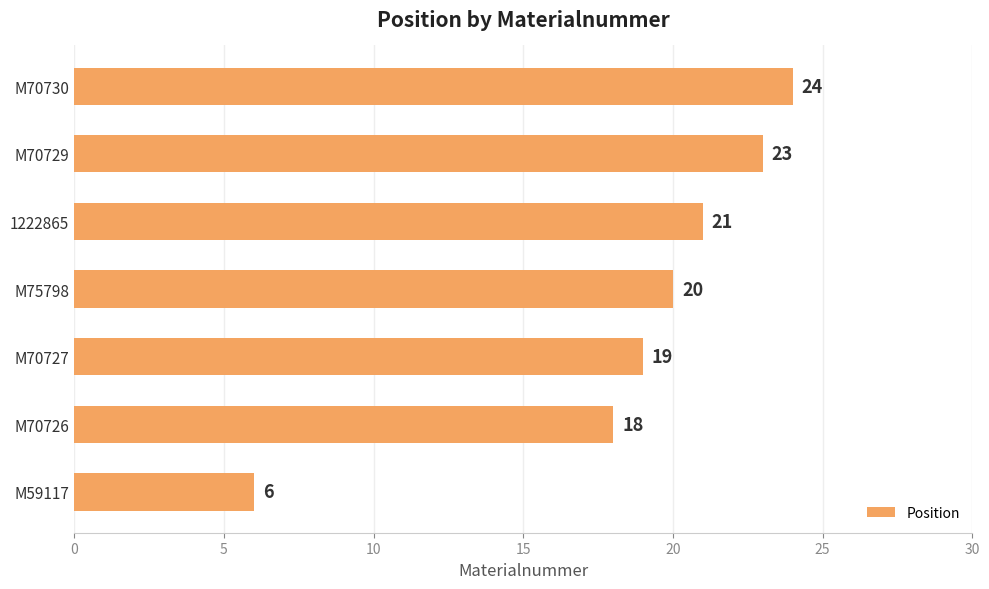

Between M70729 and M75798, which is larger?

M70729